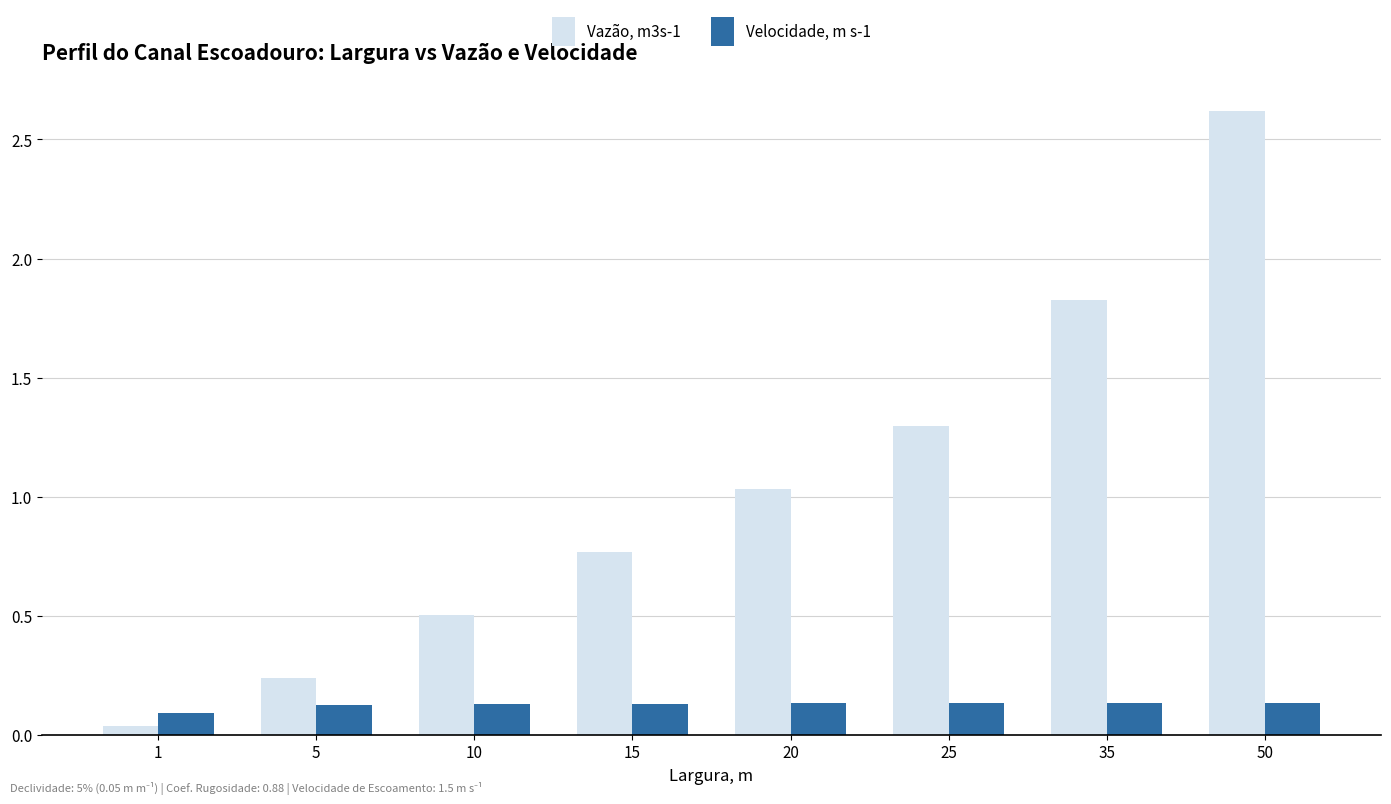

Rank the categories by Vazão, m3s-1 value from highest to lowest.

50, 35, 25, 20, 15, 10, 5, 1